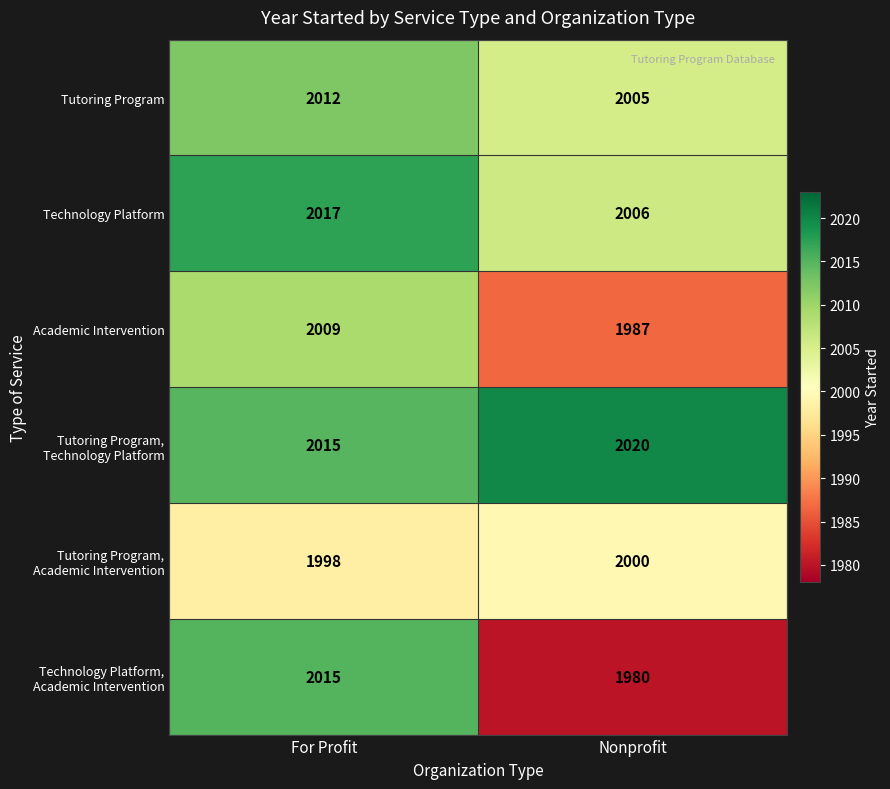

How many series are shown in this chart?

6